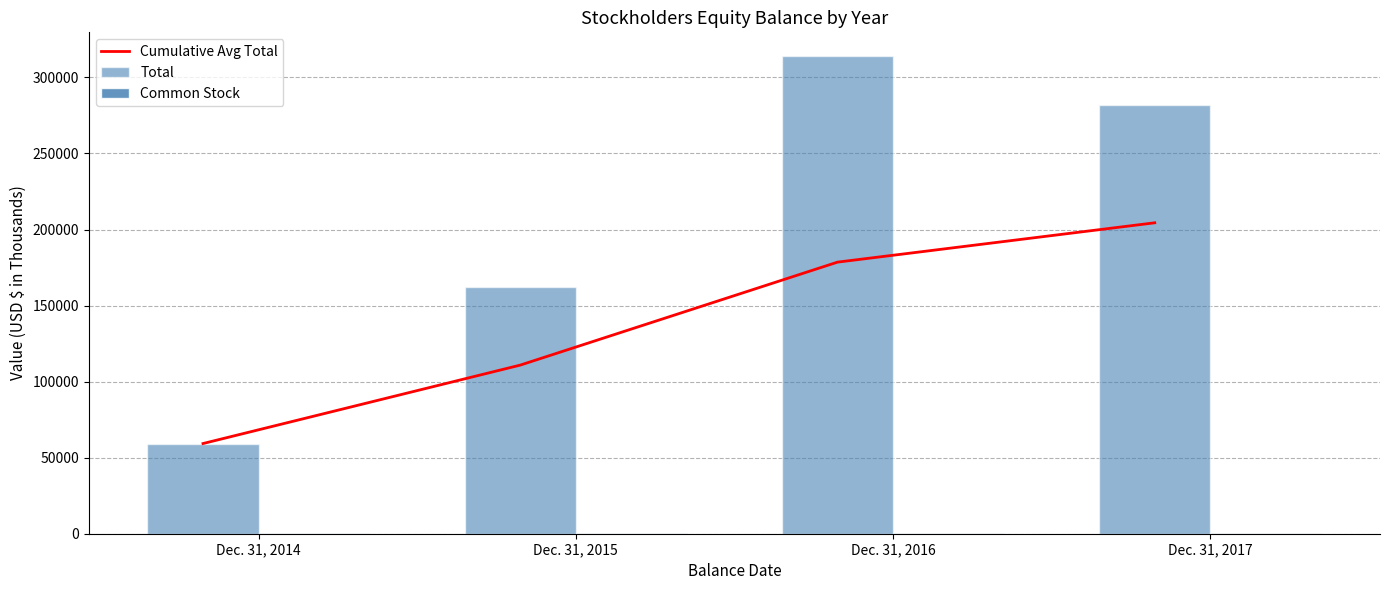

True or false: Cumulative Avg Total has a value of 178558.7 at Dec. 31, 2016.

True